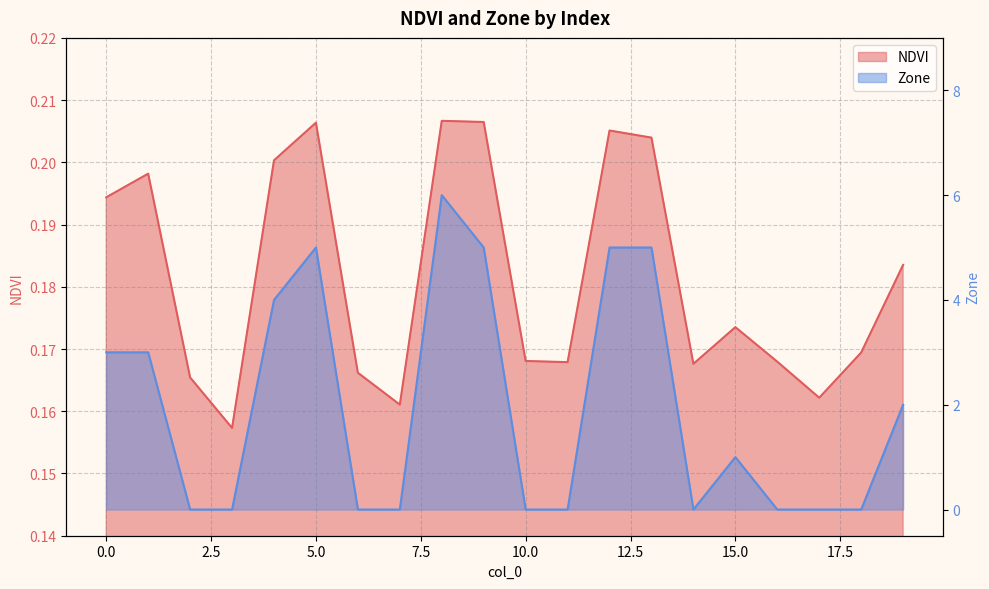

What is the approximate value of NDVI at 12?

0.2